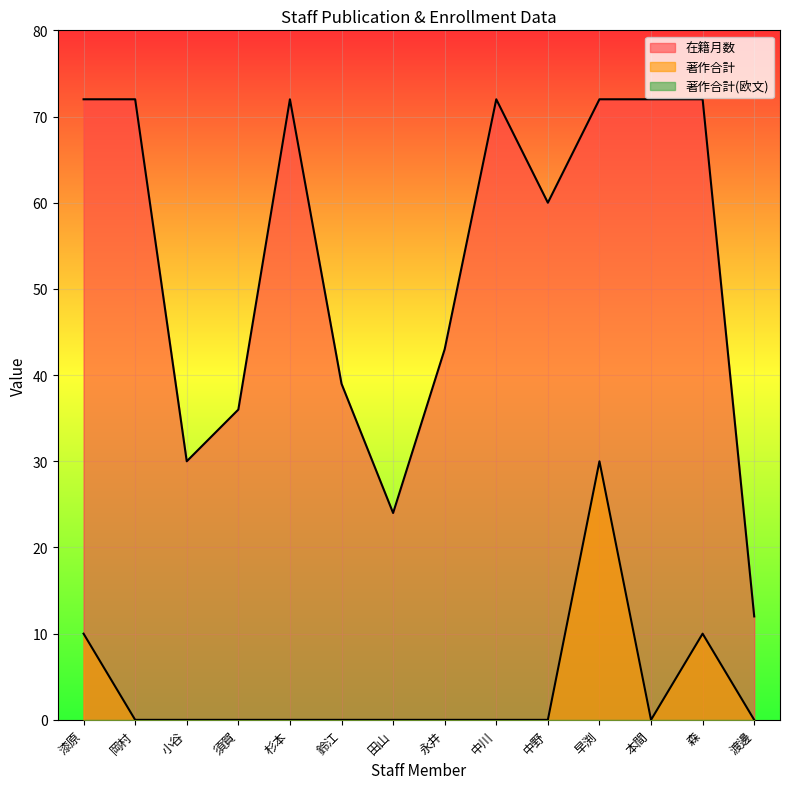

True or false: 在籍月数 and 著作合計 cross at least once.

False